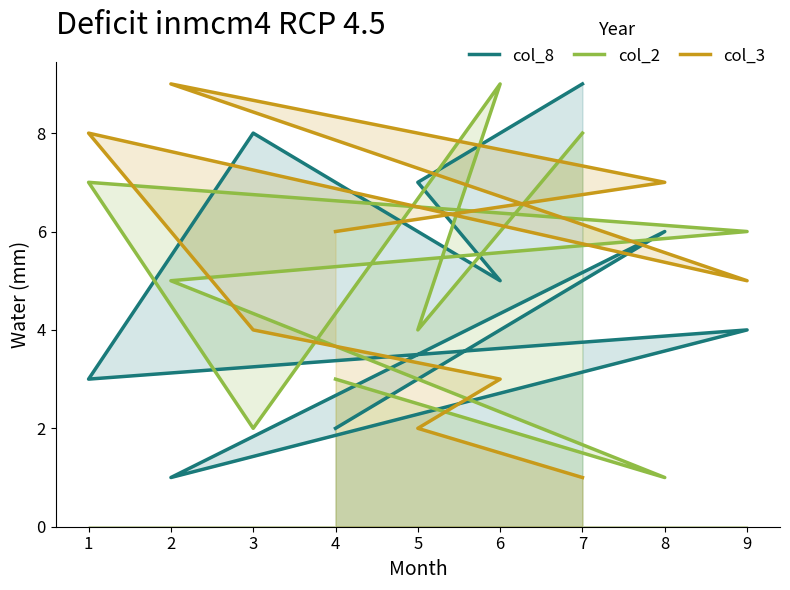

How many interior local valleys does the col_3 series have?

1